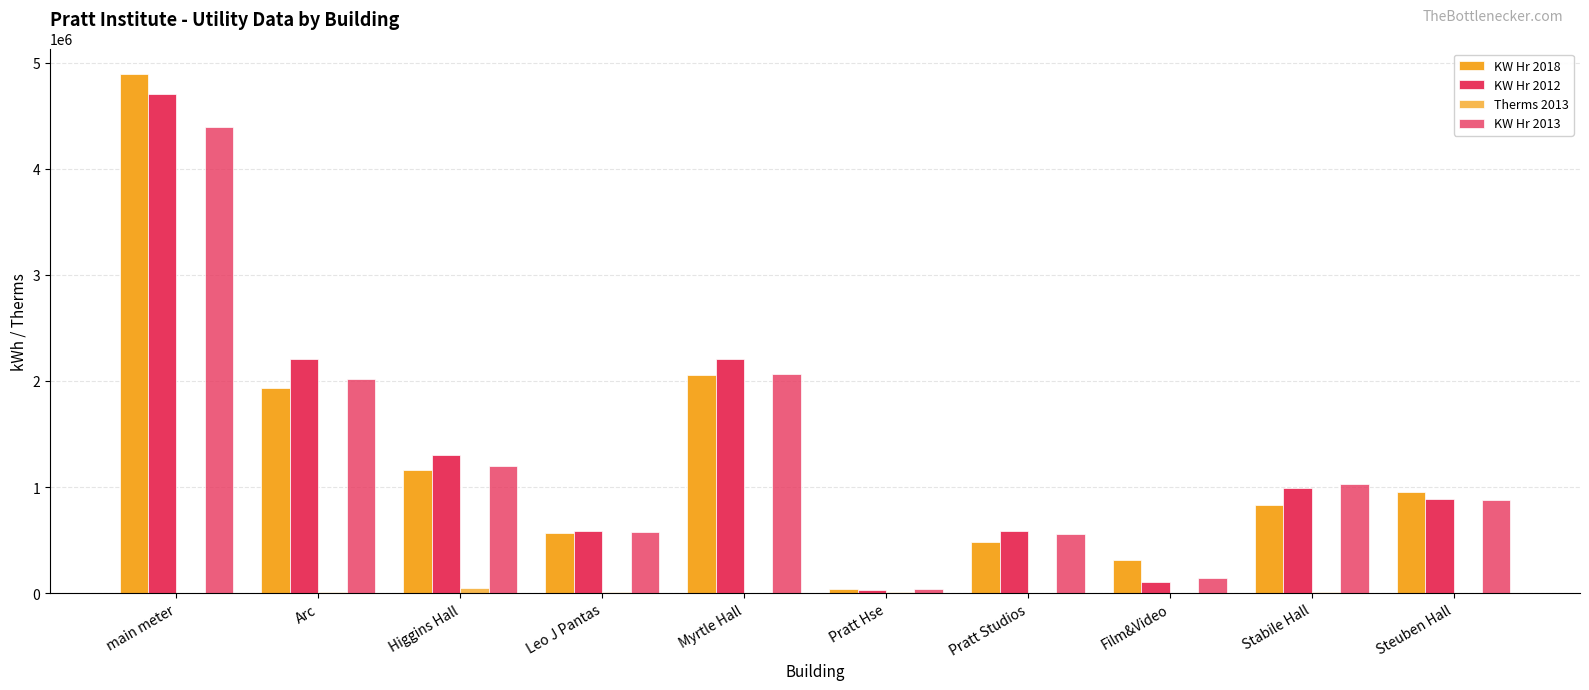

Count the number of categories in the chart.

10